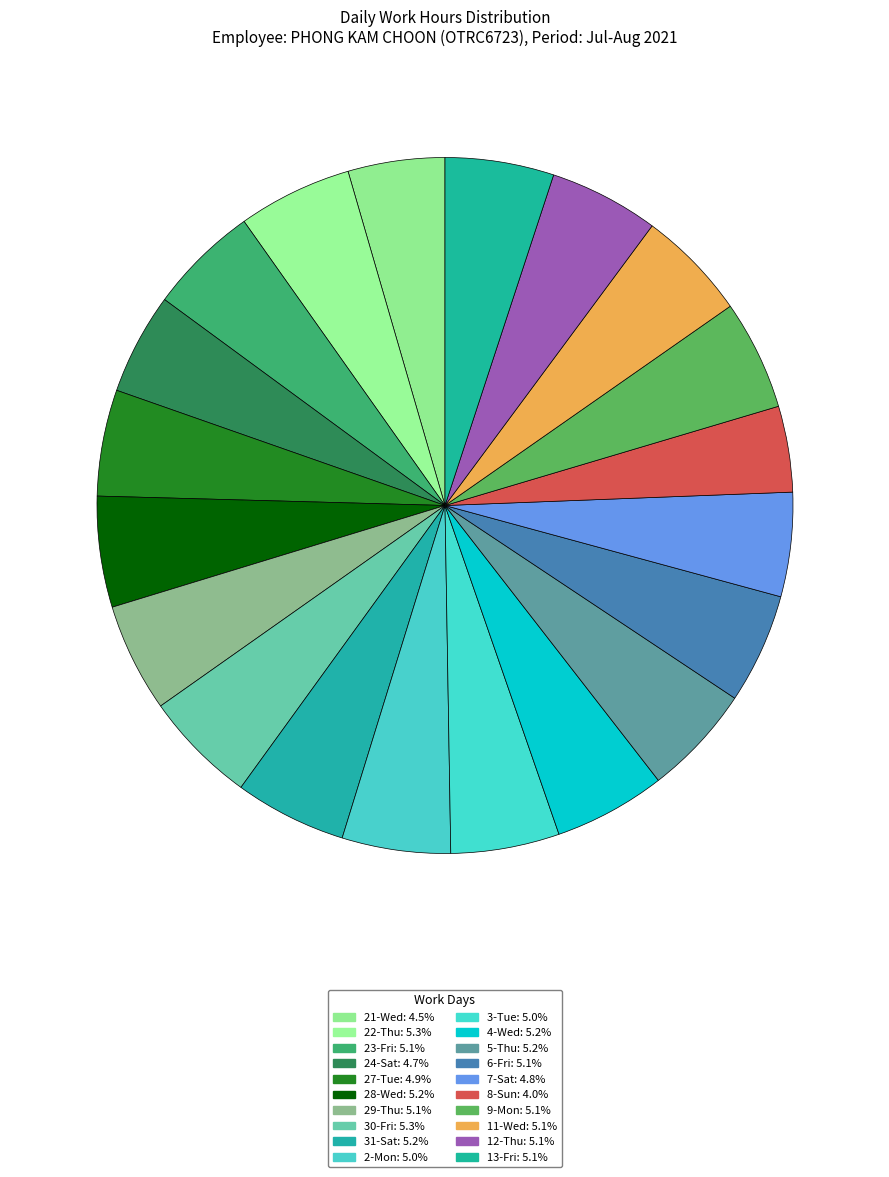

Approximately how many times larger is the value at 24-Sat compared to 13-Fri?

0.9